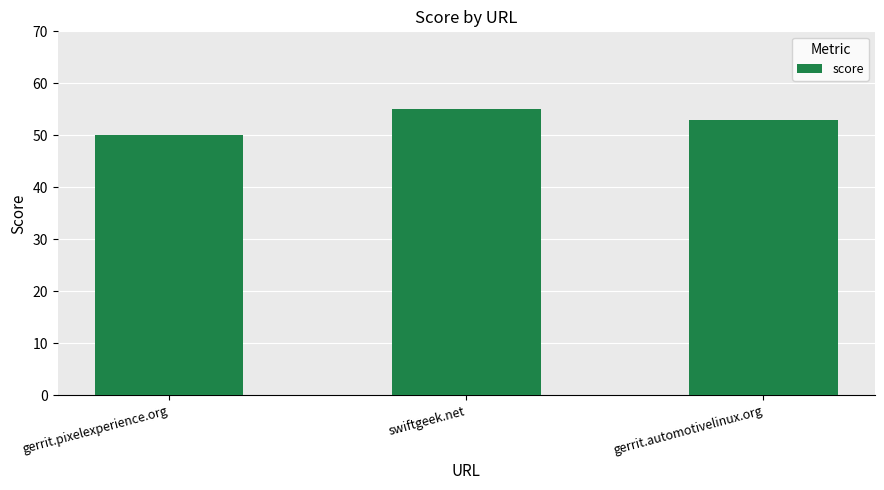

What is the change in value from swiftgeek.net to gerrit.automotivelinux.org?

-2